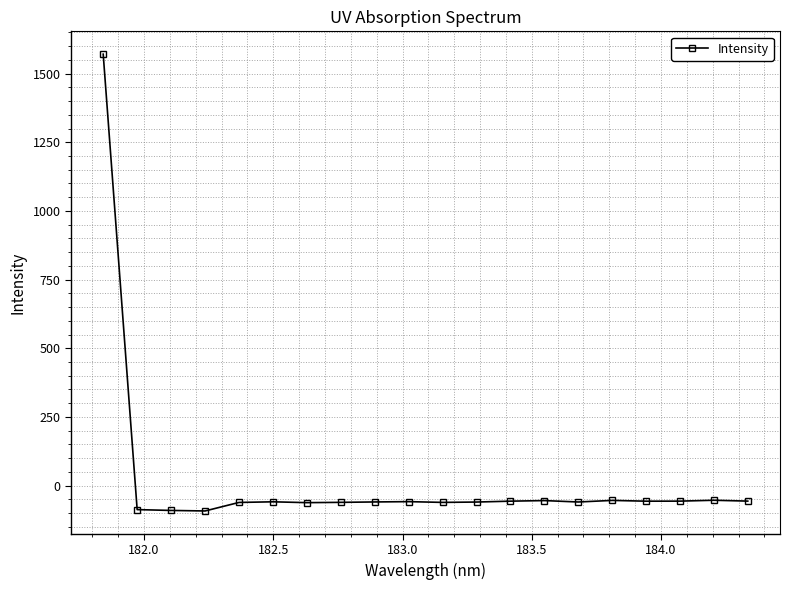

What is the minimum value shown in the chart?

-92.7